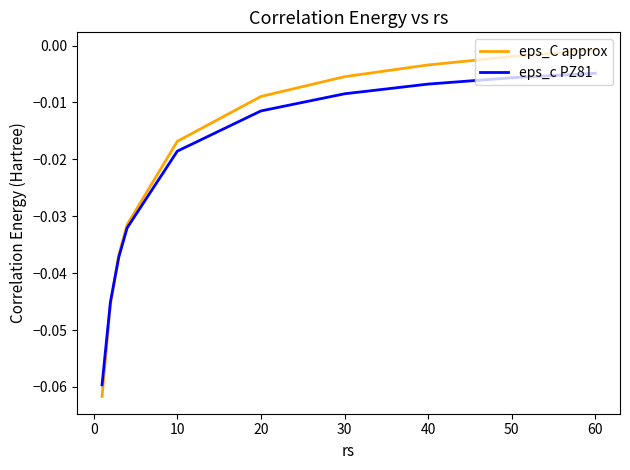

How many lines are shown in the chart?

2